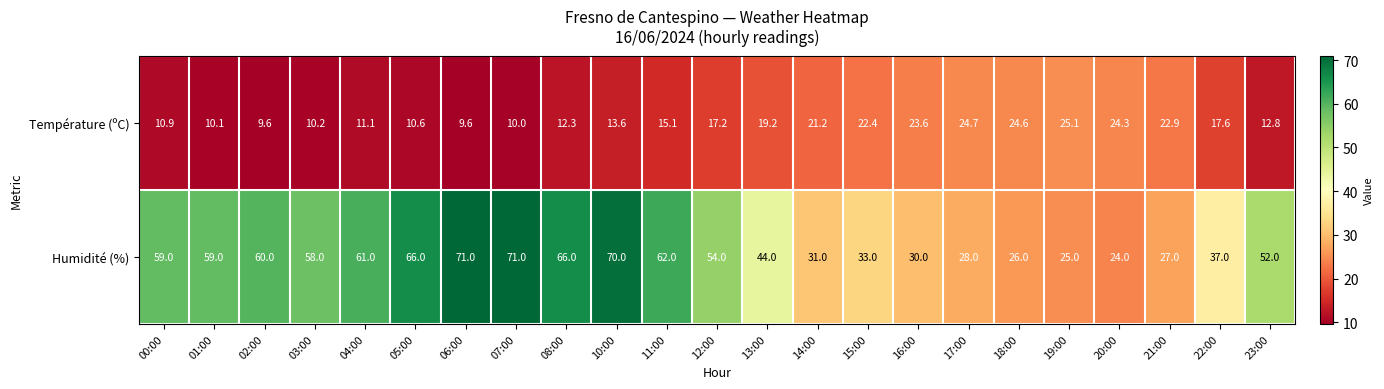

Which series has the largest total across all categories?

Humidité (%)